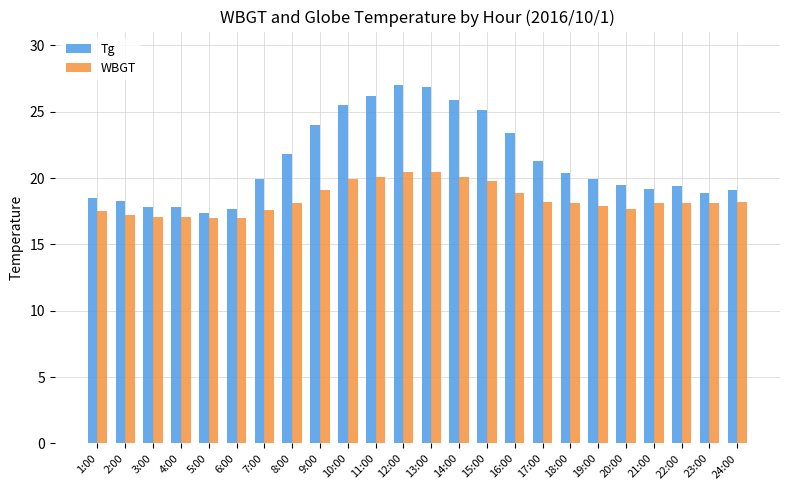

How many bars are there in total?

48